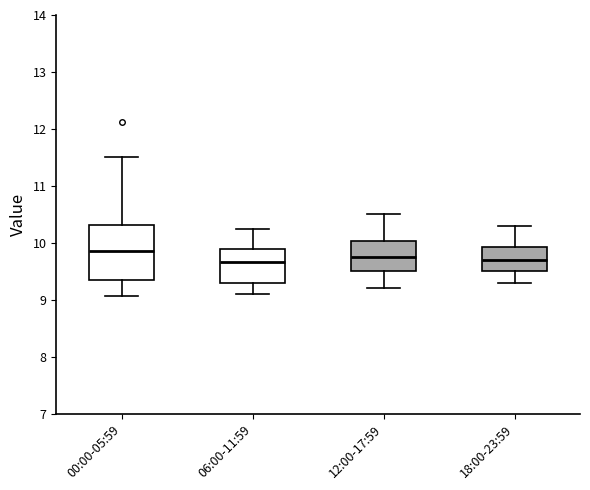

Where is the lower edge of the box for 06:00-11:59 on the y-axis? The values are not printed on the chart, so give them approximately, as read against the axis.

9.3